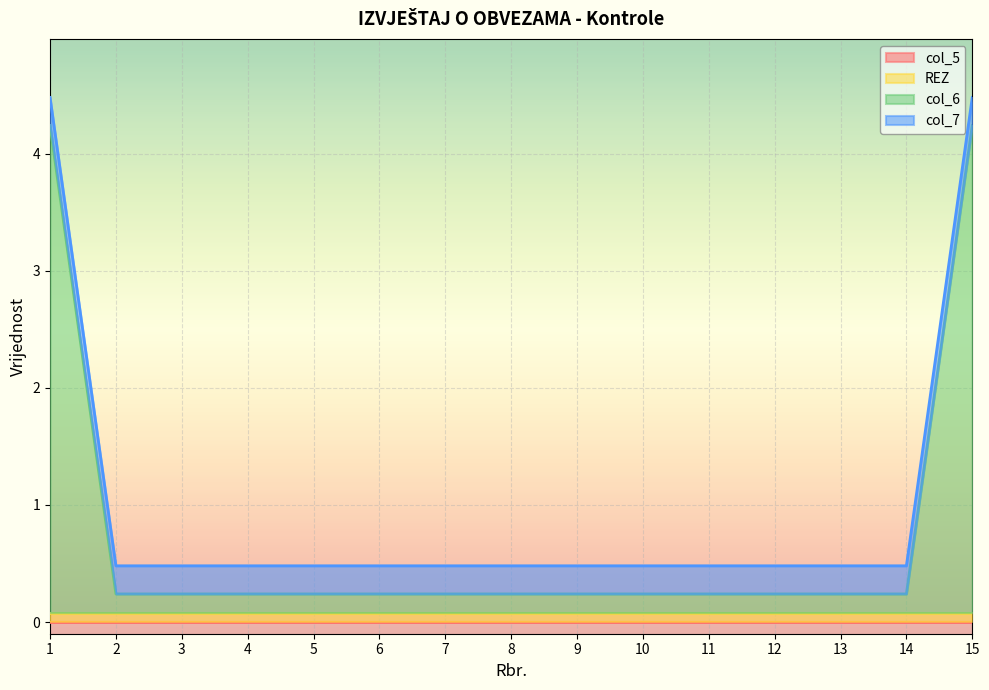

Is it true that REZ equals 0 at 12?

True